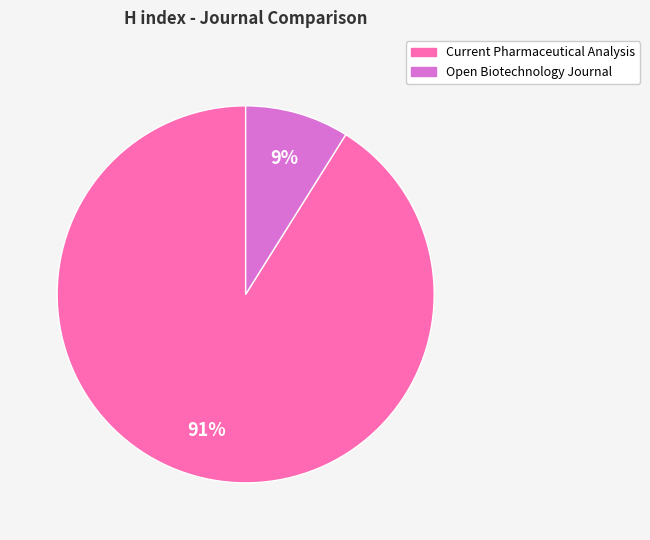

Is the sum of Open Biotechnology Journal and Current Pharmaceutical Analysis greater than half?

Yes